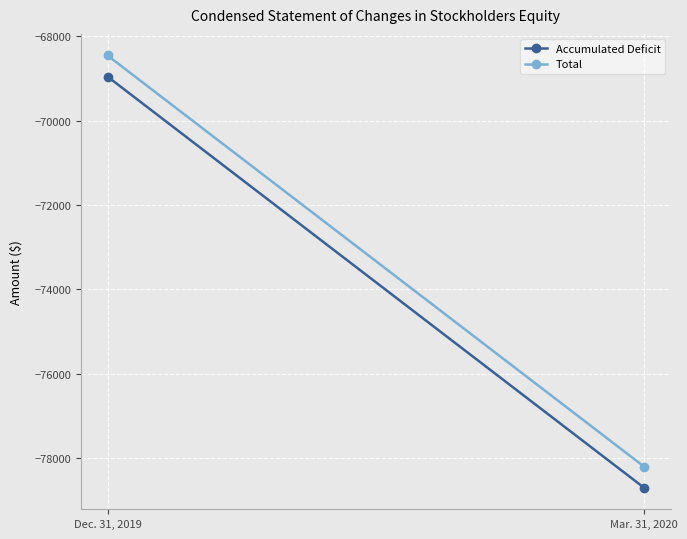

Reading right to left, extract all data points from this chart.

Accumulated Deficit: -78694	-68959
Total: -78194	-68459